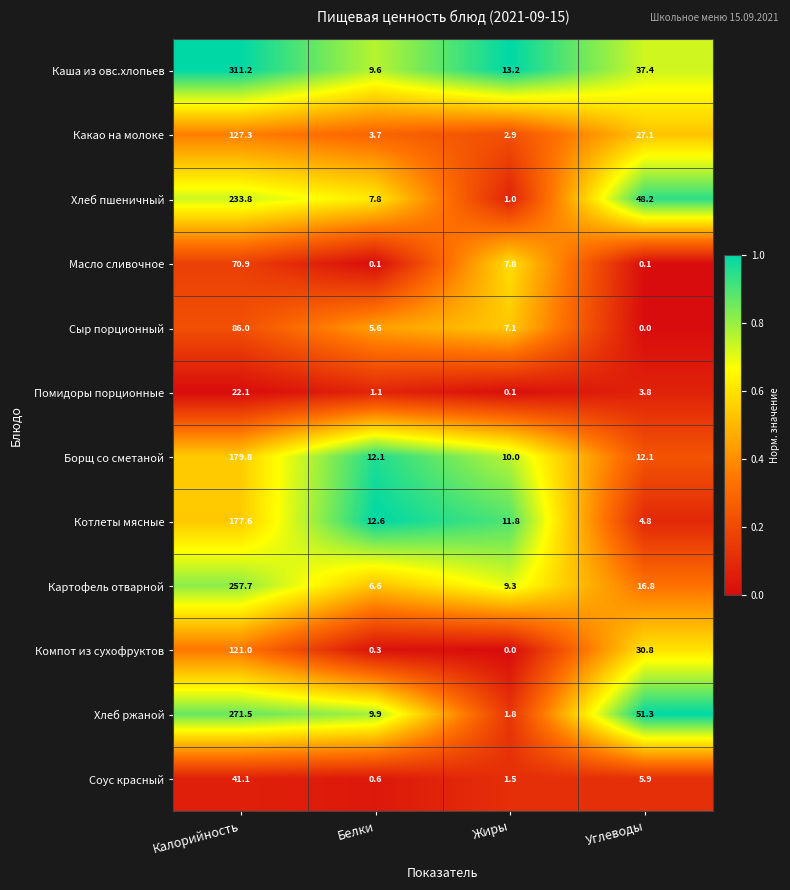

What is the greatest value displayed?

311.2